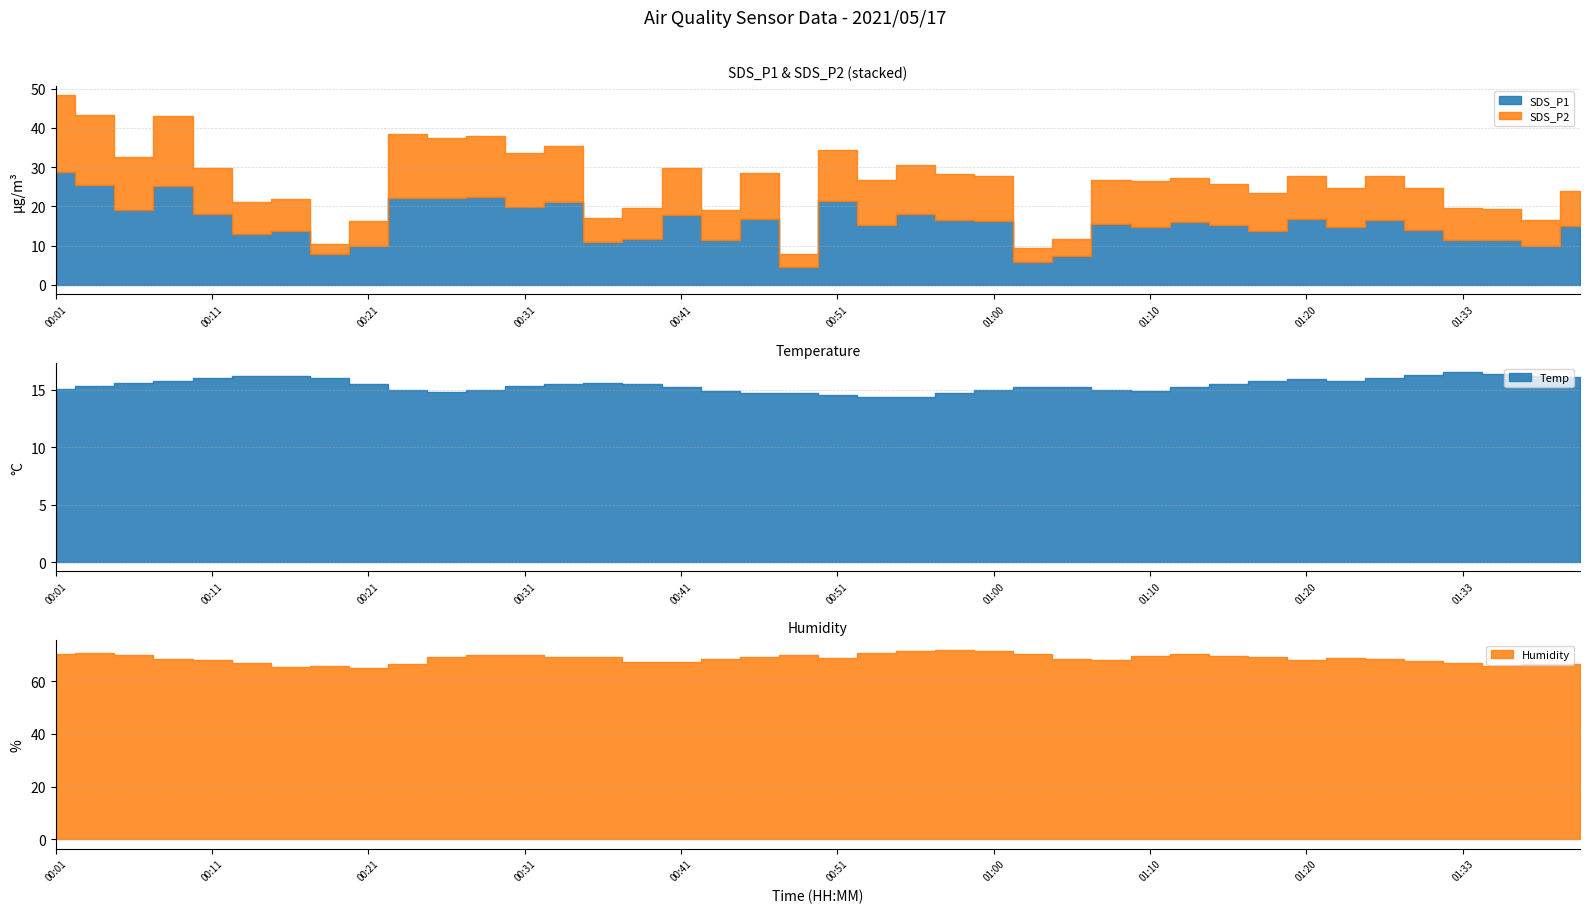

What is the value of the Humidity point at the 26th from the left?

70.6